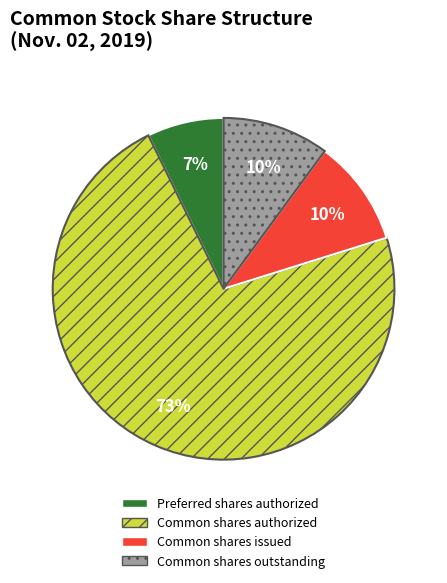

Does any single category account for the majority?

Yes